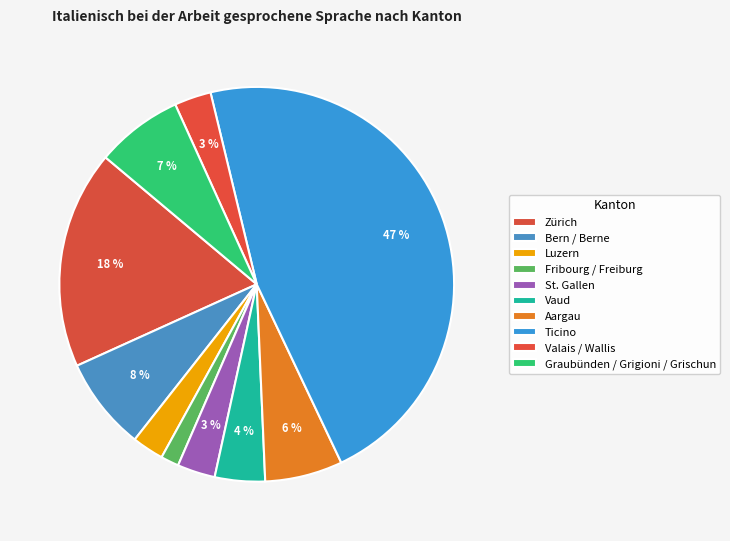

How many segments does this pie chart have?

10